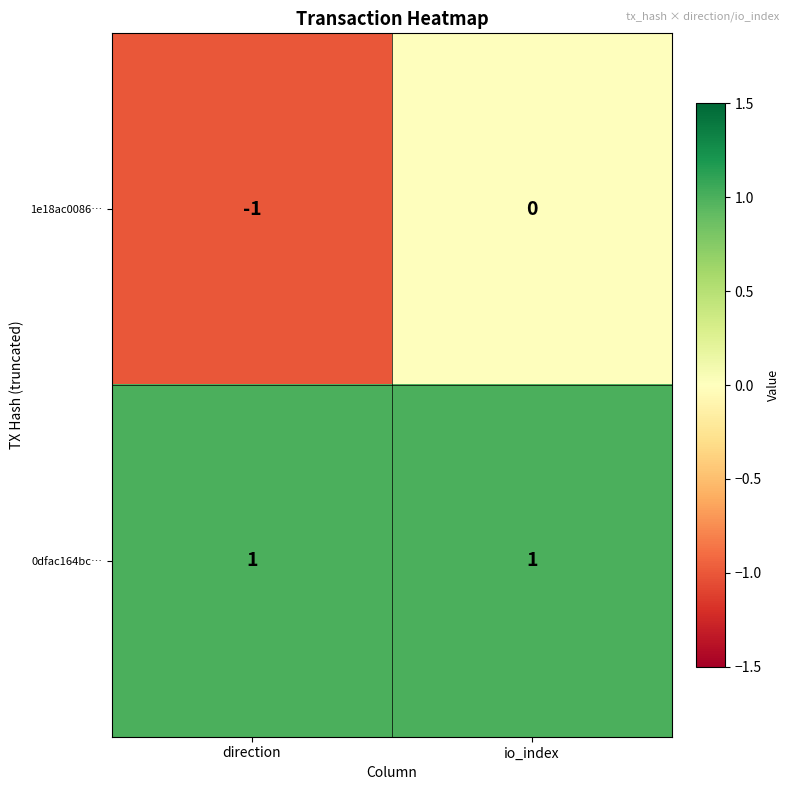

Is it true that 0dfac164bc… equals 1 at direction?

True